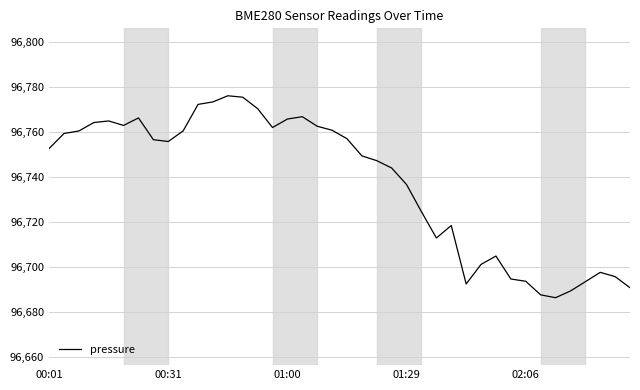

What is the difference between the maximum and minimum values?

89.8